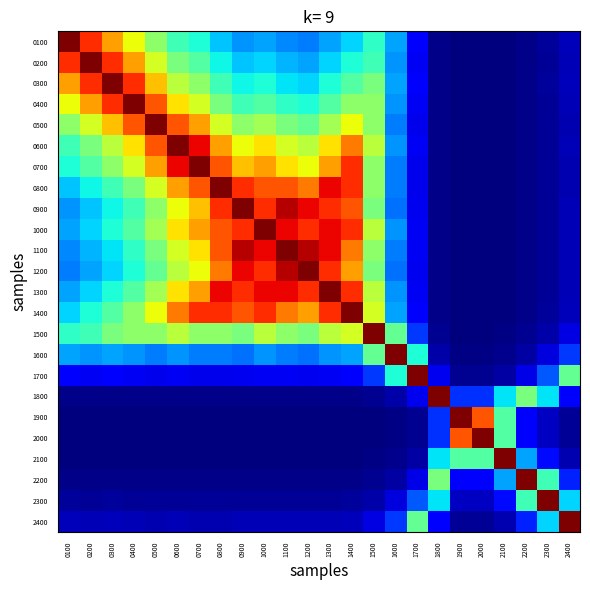

Reading left to right, transcribe all the data shown in this chart.

0100: 0100=1.0	0200=0.9	0300=0.7	0400=0.6	0500=0.5	0600=0.4	0700=0.4	0800=0.3	0900=0.3	1000=0.3	1100=0.3	1200=0.2	1300=0.3	1400=0.3	1500=0.4	1600=0.3	1700=0.1	1800=0.0	1900=0.0	2000=0.0	2100=0.0	2200=0.0	2300=0.0	2400=0.1
0200: 0100=0.9	0200=1.0	0300=0.9	0400=0.7	0500=0.6	0600=0.5	0700=0.4	0800=0.4	0900=0.3	1000=0.3	1100=0.3	1200=0.3	1300=0.3	1400=0.4	1500=0.4	1600=0.3	1700=0.1	1800=0.0	1900=0.0	2000=0.0	2100=0.0	2200=0.0	2300=0.0	2400=0.0
0300: 0100=0.7	0200=0.9	0300=1.0	0400=0.9	0500=0.7	0600=0.6	0700=0.5	0800=0.4	0900=0.4	1000=0.4	1100=0.3	1200=0.3	1300=0.4	1400=0.4	1500=0.5	1600=0.3	1700=0.1	1800=0.0	1900=0.0	2000=0.0	2100=0.0	2200=0.0	2300=0.0	2400=0.1
0400: 0100=0.6	0200=0.7	0300=0.9	0400=1.0	0500=0.8	0600=0.7	0700=0.6	0800=0.5	0900=0.4	1000=0.4	1100=0.4	1200=0.4	1300=0.4	1400=0.5	1500=0.5	1600=0.3	1700=0.1	1800=0.0	1900=0.0	2000=0.0	2100=0.0	2200=0.0	2300=0.0	2400=0.0
0500: 0100=0.5	0200=0.6	0300=0.7	0400=0.8	0500=1.0	0600=0.8	0700=0.7	0800=0.6	0900=0.5	1000=0.5	1100=0.5	1200=0.5	1300=0.5	1400=0.6	1500=0.5	1600=0.2	1700=0.1	1800=0.0	1900=0.0	2000=0.0	2100=0.0	2200=0.0	2300=0.0	2400=0.0
0600: 0100=0.4	0200=0.5	0300=0.6	0400=0.7	0500=0.8	0600=1.0	0700=0.9	0800=0.7	0900=0.6	1000=0.7	1100=0.6	1200=0.6	1300=0.7	1400=0.8	1500=0.6	1600=0.3	1700=0.1	1800=0.0	1900=0.0	2000=0.0	2100=0.0	2200=0.0	2300=0.0	2400=0.0
0700: 0100=0.4	0200=0.4	0300=0.5	0400=0.6	0500=0.7	0600=0.9	0700=1.0	0800=0.8	0900=0.7	1000=0.7	1100=0.7	1200=0.6	1300=0.7	1400=0.9	1500=0.5	1600=0.2	1700=0.1	1800=0.0	1900=0.0	2000=0.0	2100=0.0	2200=0.0	2300=0.0	2400=0.0
0800: 0100=0.3	0200=0.4	0300=0.4	0400=0.5	0500=0.6	0600=0.7	0700=0.8	0800=1.0	0900=0.9	1000=0.8	1100=0.8	1200=0.8	1300=0.9	1400=0.9	1500=0.5	1600=0.2	1700=0.1	1800=0.0	1900=0.0	2000=0.0	2100=0.0	2200=0.0	2300=0.0	2400=0.0
0900: 0100=0.3	0200=0.3	0300=0.4	0400=0.4	0500=0.5	0600=0.6	0700=0.7	0800=0.9	0900=1.0	1000=0.9	1100=1.0	1200=0.9	1300=0.9	1400=0.8	1500=0.5	1600=0.2	1700=0.1	1800=0.0	1900=0.0	2000=0.0	2100=0.0	2200=0.0	2300=0.0	2400=0.0
1000: 0100=0.3	0200=0.3	0300=0.4	0400=0.4	0500=0.5	0600=0.7	0700=0.7	0800=0.8	0900=0.9	1000=1.0	1100=0.9	1200=0.9	1300=0.9	1400=0.9	1500=0.6	1600=0.3	1700=0.1	1800=0.0	1900=0.0	2000=0.0	2100=0.0	2200=0.0	2300=0.0	2400=0.0
1100: 0100=0.3	0200=0.3	0300=0.3	0400=0.4	0500=0.5	0600=0.6	0700=0.7	0800=0.8	0900=1.0	1000=0.9	1100=1.0	1200=1.0	1300=0.9	1400=0.8	1500=0.5	1600=0.2	1700=0.1	1800=0.0	1900=0.0	2000=0.0	2100=0.0	2200=0.0	2300=0.0	2400=0.0
1200: 0100=0.2	0200=0.3	0300=0.3	0400=0.4	0500=0.5	0600=0.6	0700=0.6	0800=0.8	0900=0.9	1000=0.9	1100=1.0	1200=1.0	1300=0.9	1400=0.7	1500=0.5	1600=0.2	1700=0.1	1800=0.0	1900=0.0	2000=0.0	2100=0.0	2200=0.0	2300=0.0	2400=0.0
1300: 0100=0.3	0200=0.3	0300=0.4	0400=0.4	0500=0.5	0600=0.7	0700=0.7	0800=0.9	0900=0.9	1000=0.9	1100=0.9	1200=0.9	1300=1.0	1400=0.9	1500=0.6	1600=0.3	1700=0.1	1800=0.0	1900=0.0	2000=0.0	2100=0.0	2200=0.0	2300=0.0	2400=0.0
1400: 0100=0.3	0200=0.4	0300=0.4	0400=0.5	0500=0.6	0600=0.8	0700=0.9	0800=0.9	0900=0.8	1000=0.9	1100=0.8	1200=0.7	1300=0.9	1400=1.0	1500=0.6	1600=0.3	1700=0.1	1800=0.0	1900=0.0	2000=0.0	2100=0.0	2200=0.0	2300=0.0	2400=0.1
1500: 0100=0.4	0200=0.4	0300=0.5	0400=0.5	0500=0.5	0600=0.6	0700=0.5	0800=0.5	0900=0.5	1000=0.6	1100=0.5	1200=0.5	1300=0.6	1400=0.6	1500=1.0	1600=0.5	1700=0.2	1800=0.0	1900=0.0	2000=0.0	2100=0.0	2200=0.0	2300=0.0	2400=0.1
1600: 0100=0.3	0200=0.3	0300=0.3	0400=0.3	0500=0.2	0600=0.3	0700=0.2	0800=0.2	0900=0.2	1000=0.3	1100=0.2	1200=0.2	1300=0.3	1400=0.3	1500=0.5	1600=1.0	1700=0.4	1800=0.0	1900=0.0	2000=0.0	2100=0.0	2200=0.0	2300=0.1	2400=0.2
1700: 0100=0.1	0200=0.1	0300=0.1	0400=0.1	0500=0.1	0600=0.1	0700=0.1	0800=0.1	0900=0.1	1000=0.1	1100=0.1	1200=0.1	1300=0.1	1400=0.1	1500=0.2	1600=0.4	1700=1.0	1800=0.1	1900=0.0	2000=0.0	2100=0.0	2200=0.1	2300=0.2	2400=0.5
1800: 0100=0.0	0200=0.0	0300=0.0	0400=0.0	0500=0.0	0600=0.0	0700=0.0	0800=0.0	0900=0.0	1000=0.0	1100=0.0	1200=0.0	1300=0.0	1400=0.0	1500=0.0	1600=0.0	1700=0.1	1800=1.0	1900=0.2	2000=0.2	2100=0.3	2200=0.5	2300=0.3	2400=0.1
1900: 0100=0.0	0200=0.0	0300=0.0	0400=0.0	0500=0.0	0600=0.0	0700=0.0	0800=0.0	0900=0.0	1000=0.0	1100=0.0	1200=0.0	1300=0.0	1400=0.0	1500=0.0	1600=0.0	1700=0.0	1800=0.2	1900=1.0	2000=0.8	2100=0.4	2200=0.1	2300=0.1	2400=0.0
2000: 0100=0.0	0200=0.0	0300=0.0	0400=0.0	0500=0.0	0600=0.0	0700=0.0	0800=0.0	0900=0.0	1000=0.0	1100=0.0	1200=0.0	1300=0.0	1400=0.0	1500=0.0	1600=0.0	1700=0.0	1800=0.2	1900=0.8	2000=1.0	2100=0.4	2200=0.1	2300=0.1	2400=0.0
2100: 0100=0.0	0200=0.0	0300=0.0	0400=0.0	0500=0.0	0600=0.0	0700=0.0	0800=0.0	0900=0.0	1000=0.0	1100=0.0	1200=0.0	1300=0.0	1400=0.0	1500=0.0	1600=0.0	1700=0.0	1800=0.3	1900=0.4	2000=0.4	2100=1.0	2200=0.3	2300=0.1	2400=0.0
2200: 0100=0.0	0200=0.0	0300=0.0	0400=0.0	0500=0.0	0600=0.0	0700=0.0	0800=0.0	0900=0.0	1000=0.0	1100=0.0	1200=0.0	1300=0.0	1400=0.0	1500=0.0	1600=0.0	1700=0.1	1800=0.5	1900=0.1	2000=0.1	2100=0.3	2200=1.0	2300=0.4	2400=0.2
2300: 0100=0.0	0200=0.0	0300=0.0	0400=0.0	0500=0.0	0600=0.0	0700=0.0	0800=0.0	0900=0.0	1000=0.0	1100=0.0	1200=0.0	1300=0.0	1400=0.0	1500=0.0	1600=0.1	1700=0.2	1800=0.3	1900=0.1	2000=0.1	2100=0.1	2200=0.4	2300=1.0	2400=0.3
2400: 0100=0.1	0200=0.0	0300=0.1	0400=0.0	0500=0.0	0600=0.0	0700=0.0	0800=0.0	0900=0.0	1000=0.0	1100=0.0	1200=0.0	1300=0.0	1400=0.1	1500=0.1	1600=0.2	1700=0.5	1800=0.1	1900=0.0	2000=0.0	2100=0.0	2200=0.2	2300=0.3	2400=1.0